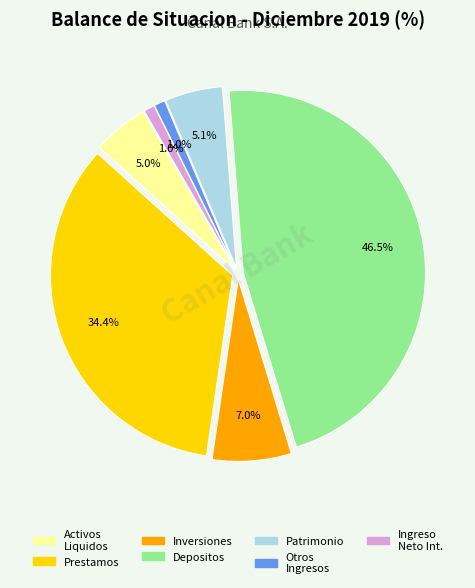

Does any single category account for the majority?

No